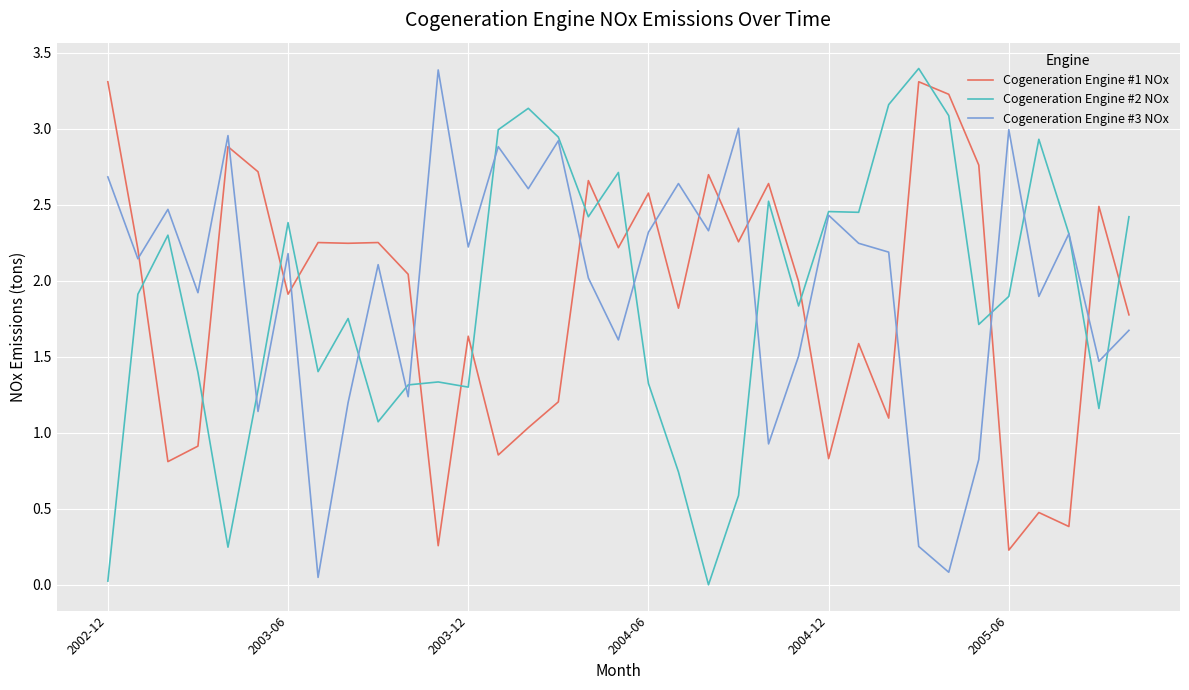

At how many categories does at least one series exceed 1?

35